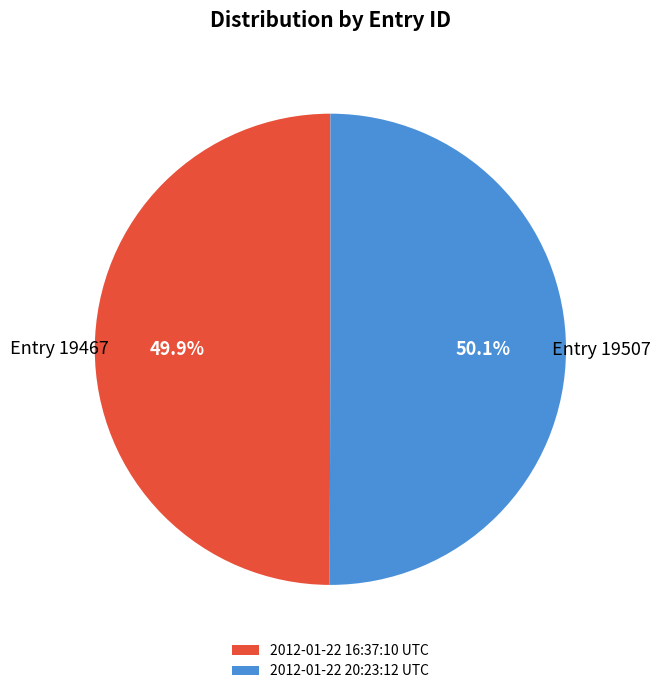

How many slices are in this pie chart?

2